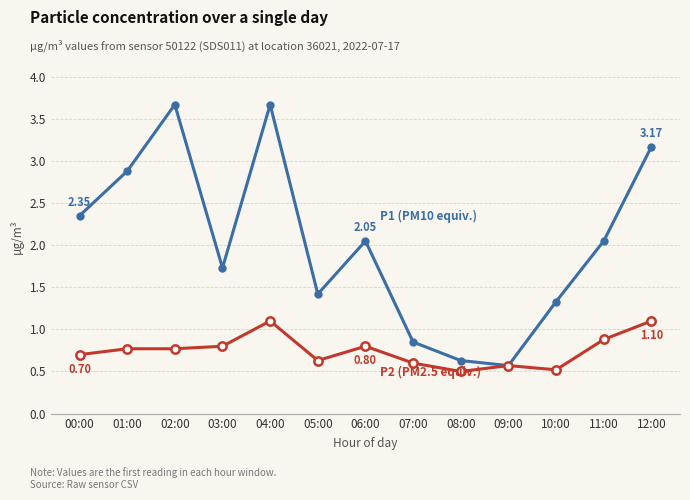

What is the spread (max minus min) of values at 04:00?

2.6